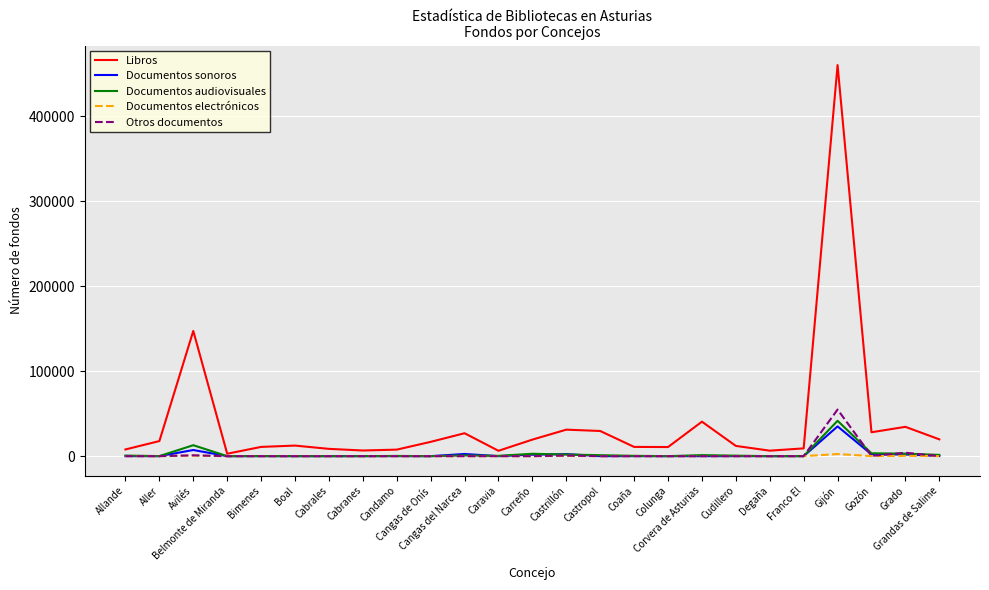

What is the maximum value for Documentos sonoros?

35049